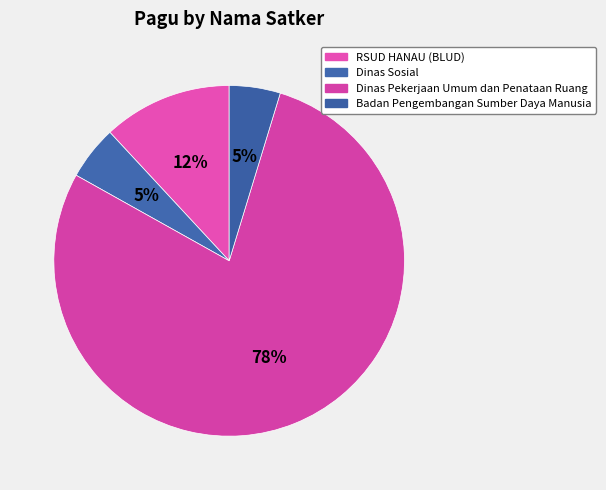

How many segments does this pie chart have?

4